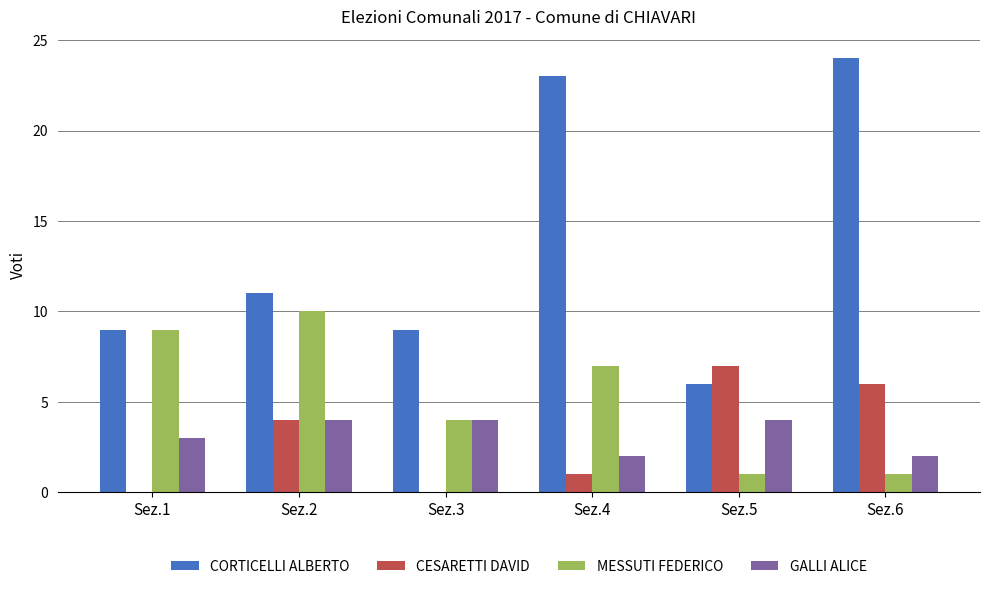

What is the maximum value shown in the chart?

24